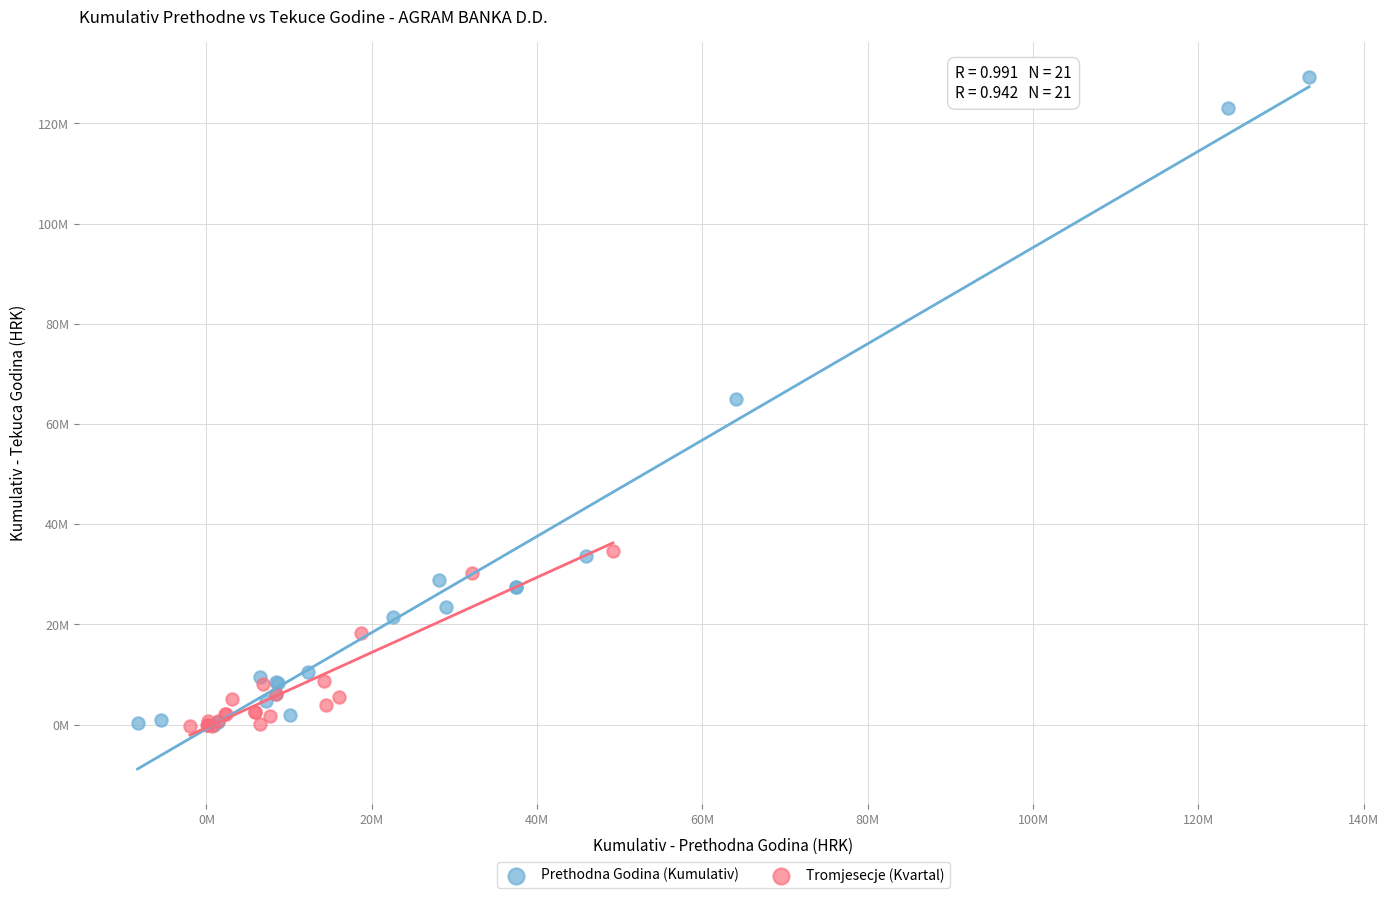

Which series contains the highest Y value?

Prethodna Godina (Kumulativ)